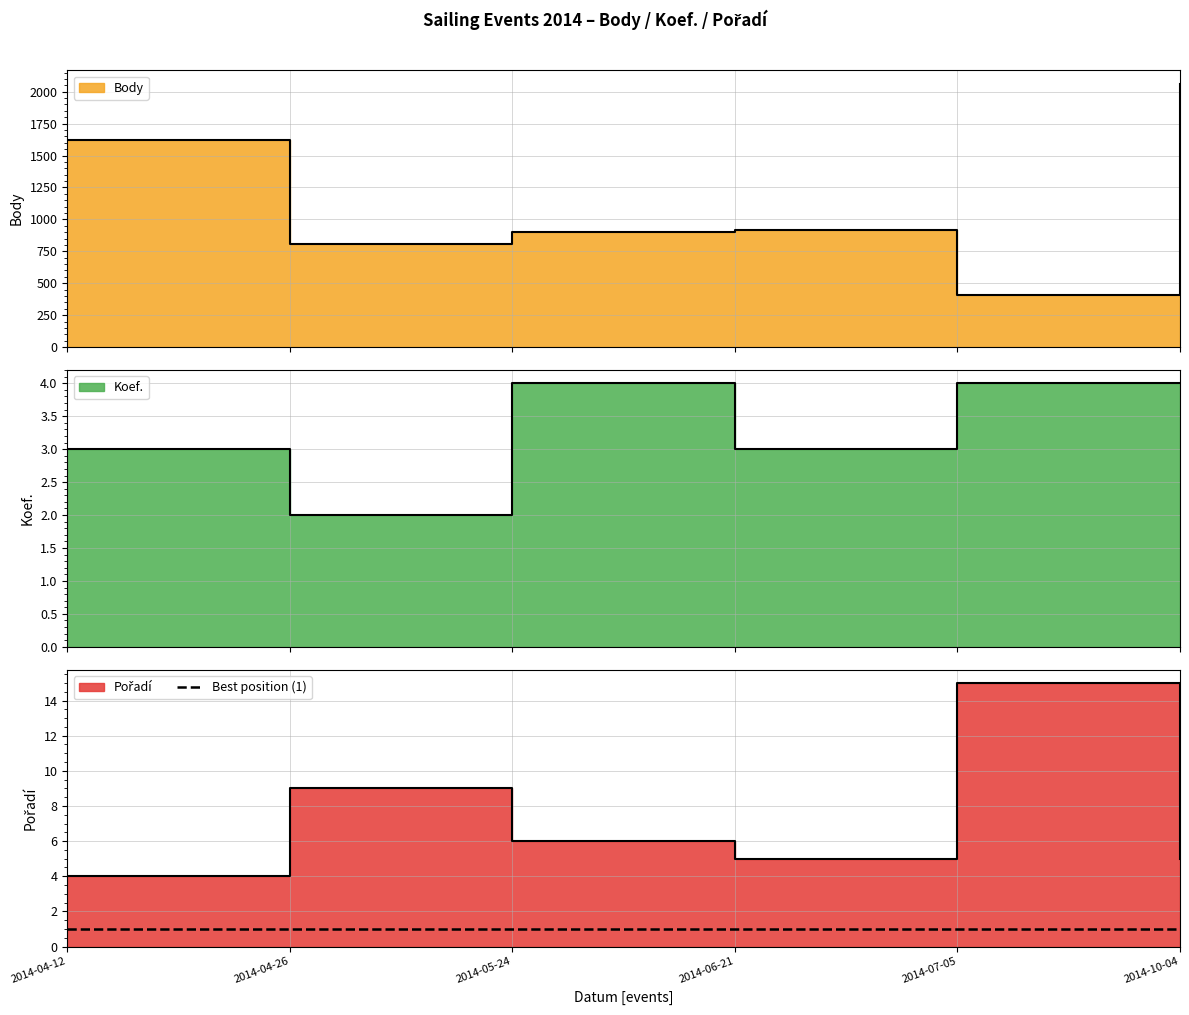

Reading left to right, transcribe all the data shown in this chart.

Body: 1621	804	904	915	404	2064
Koef.: 3	2	4	3	4	4
Pořadí: 4	9	6	5	15	5